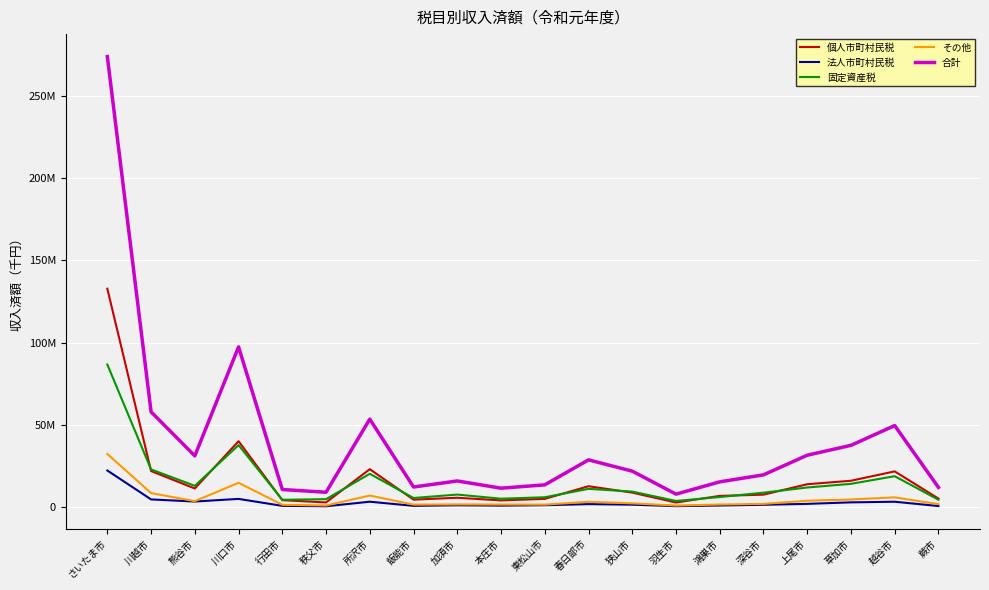

What is the label of the 17th point from the left?

上尾市